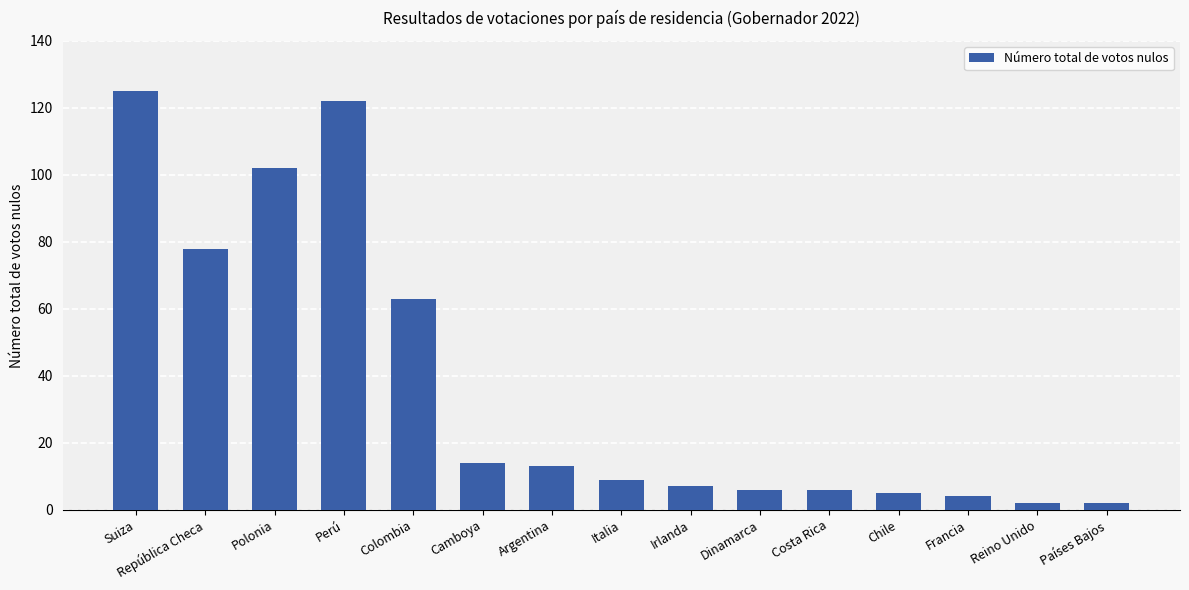

What is the sum of all values?

558